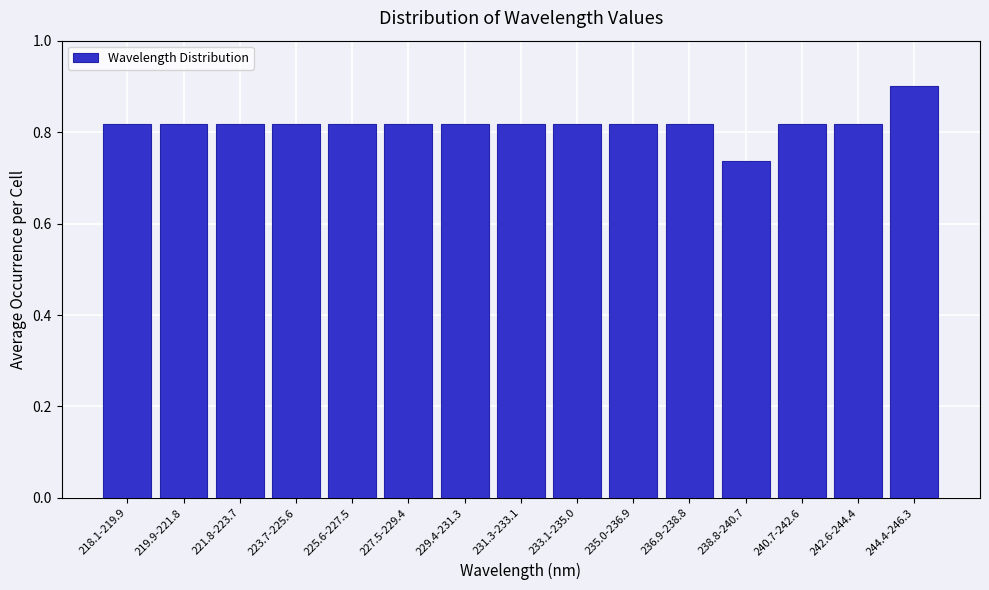

Is it true that the value at 236.9-238.8 is 0.5?

False